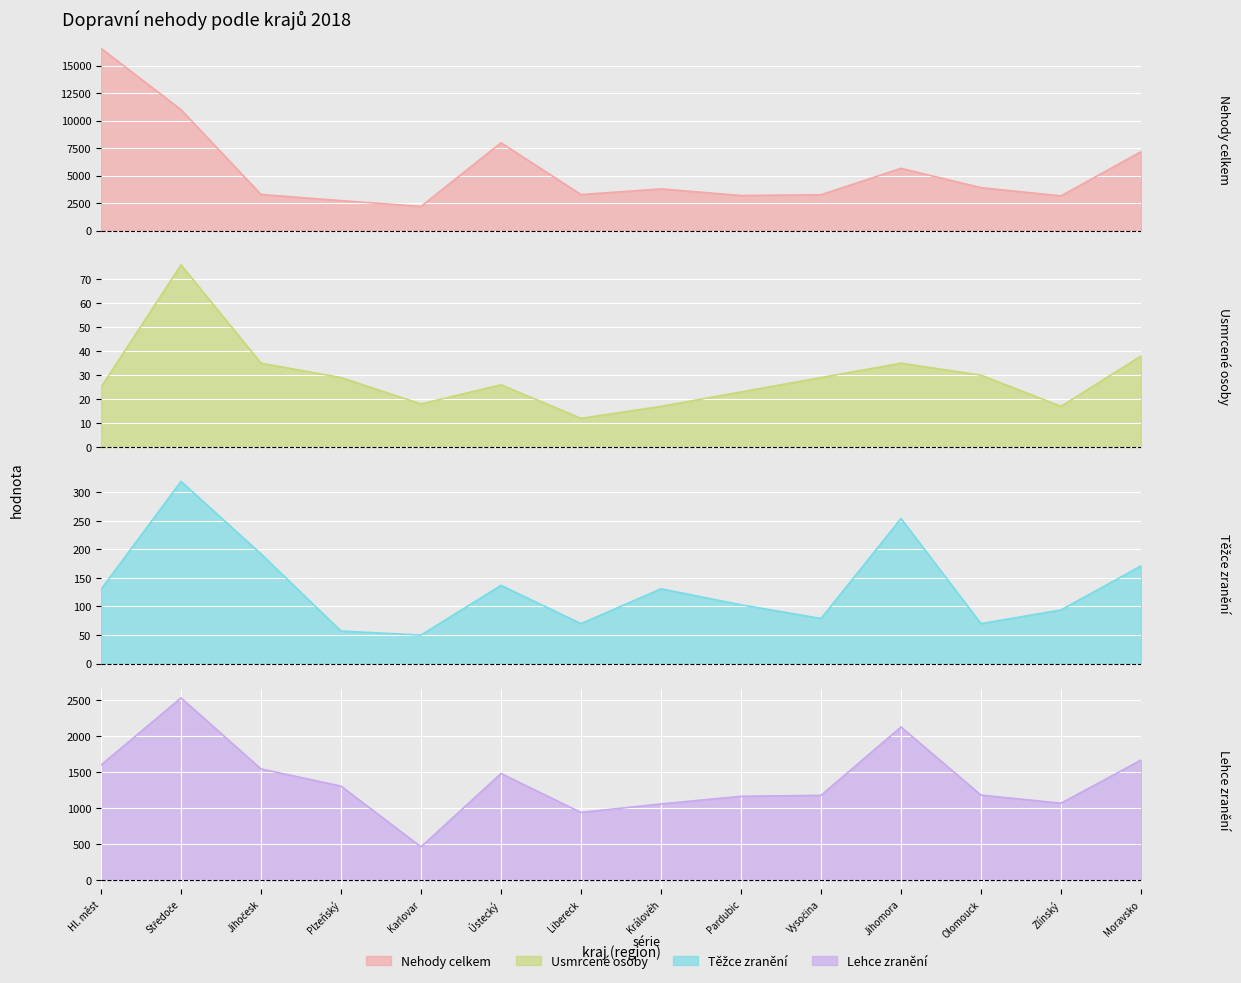

At which label does Těžce zranění first exceed 130?

Středoče